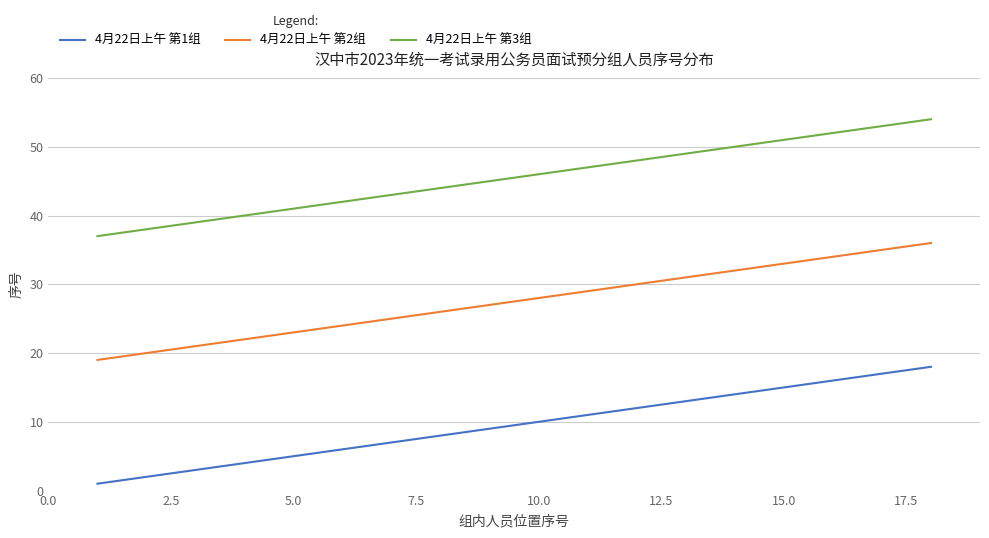

Does the chart display data point markers on the line(s)?

No